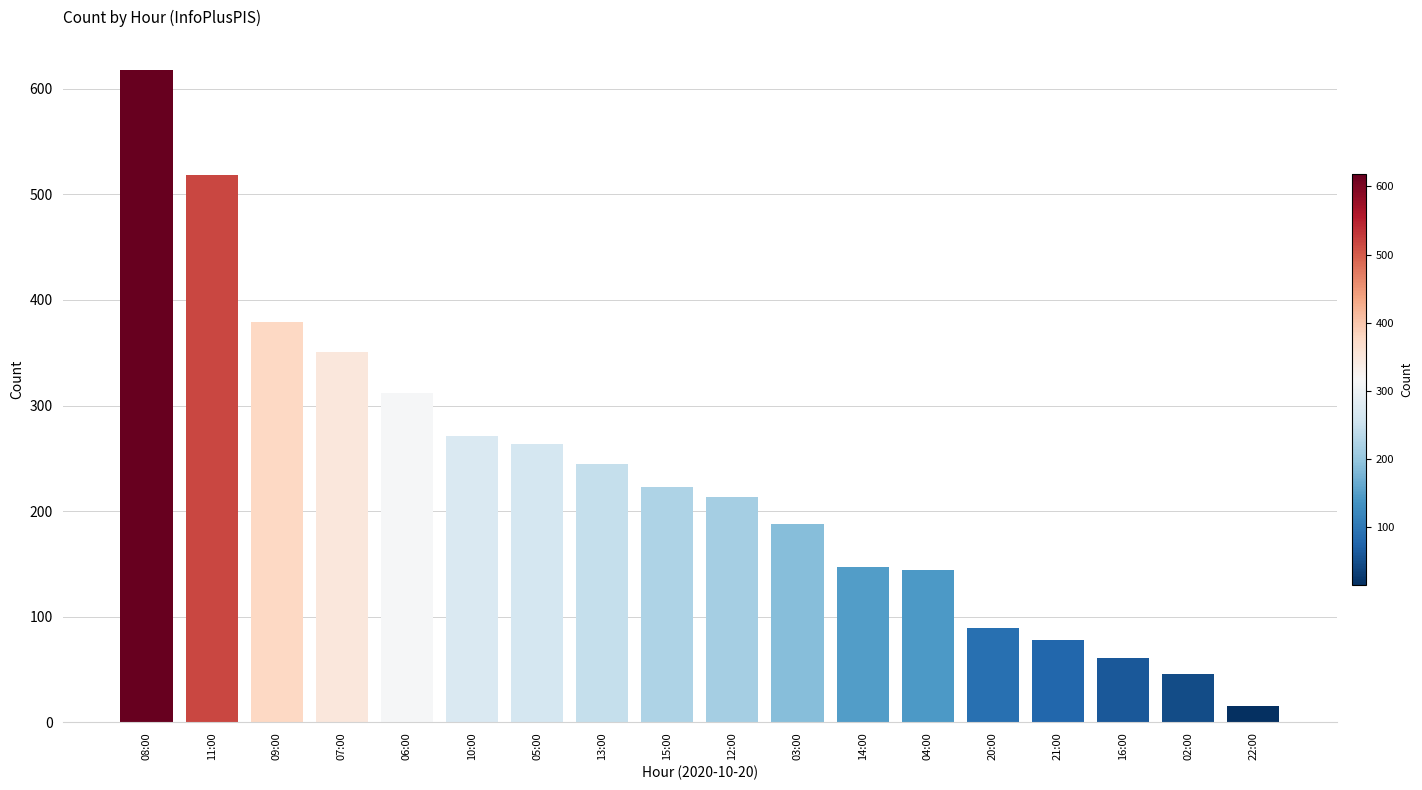

Where does the data first go above 223?

08:00